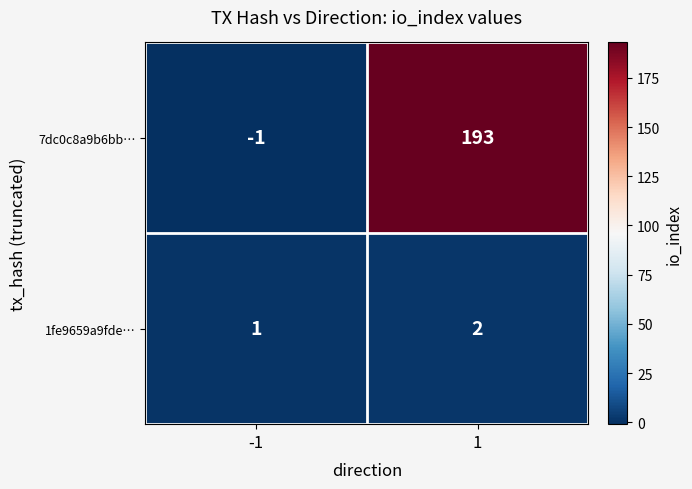

Reading right to left, what are all the values shown in this chart?

7dc0c8a9b6bb…: 193	-1
1fe9659a9fde…: 2	1